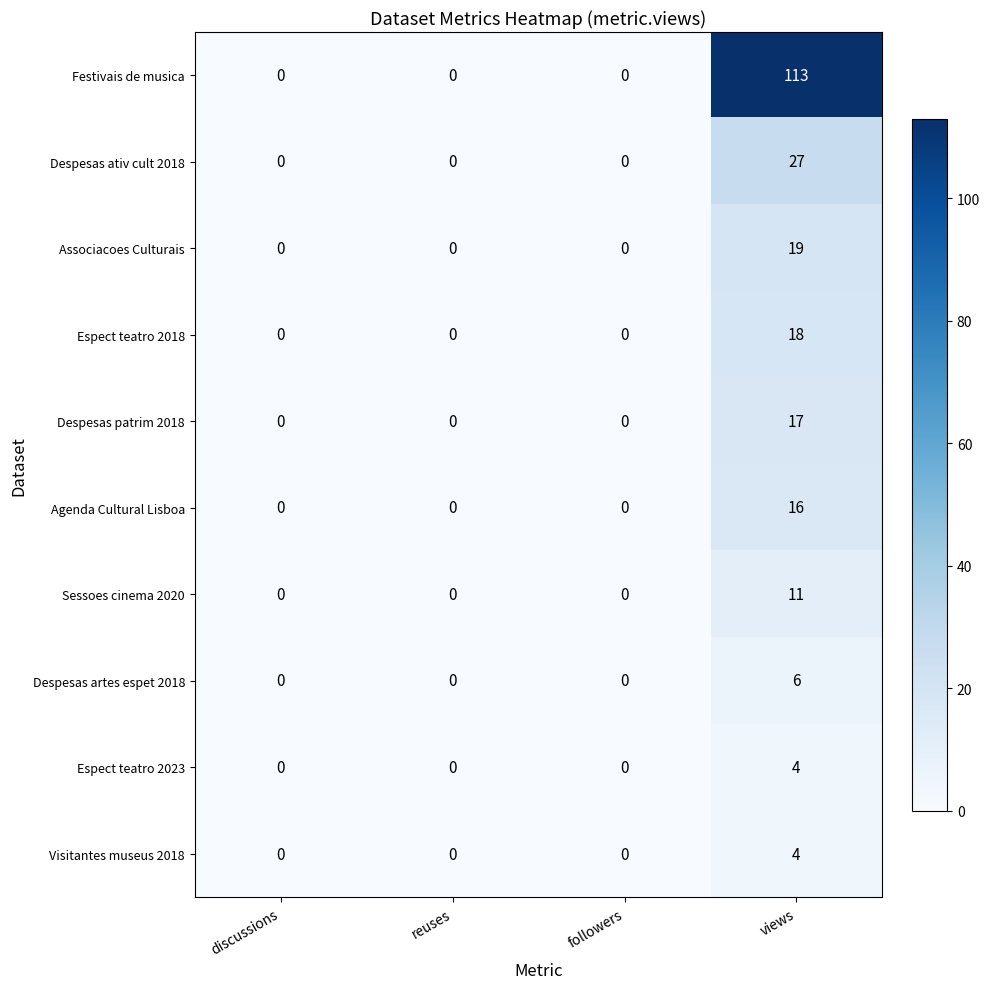

What is the sum of all Associacoes Culturais values?

19